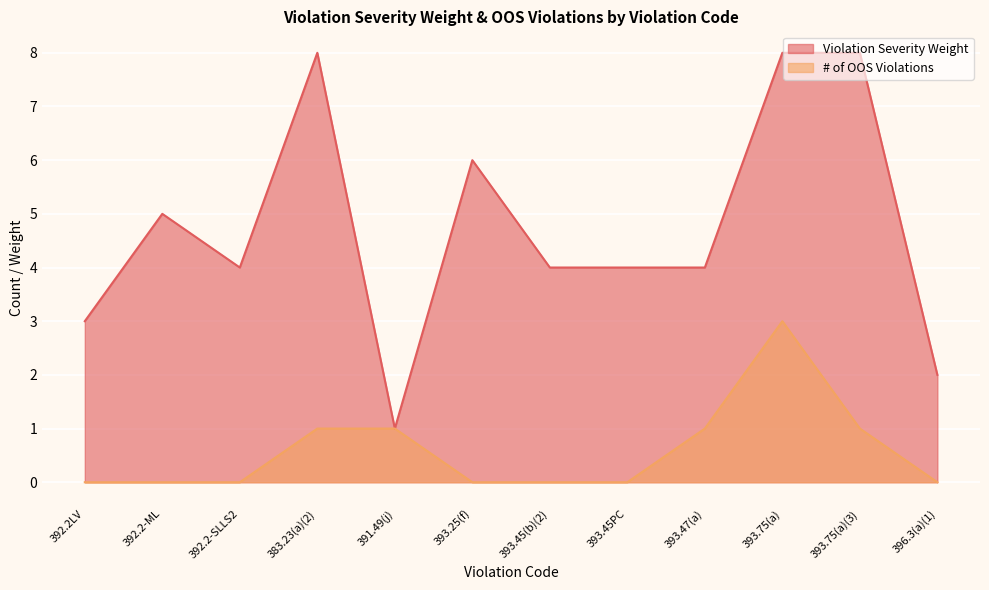

Does the chart display data point markers on the line(s)?

No